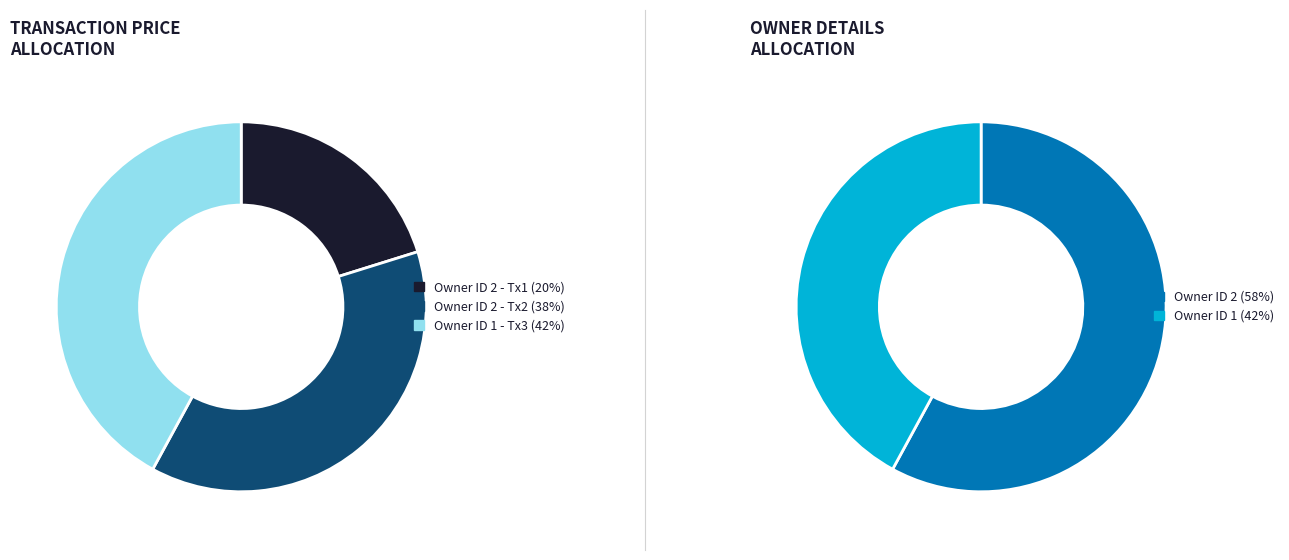

How many segments does this pie chart have?

3